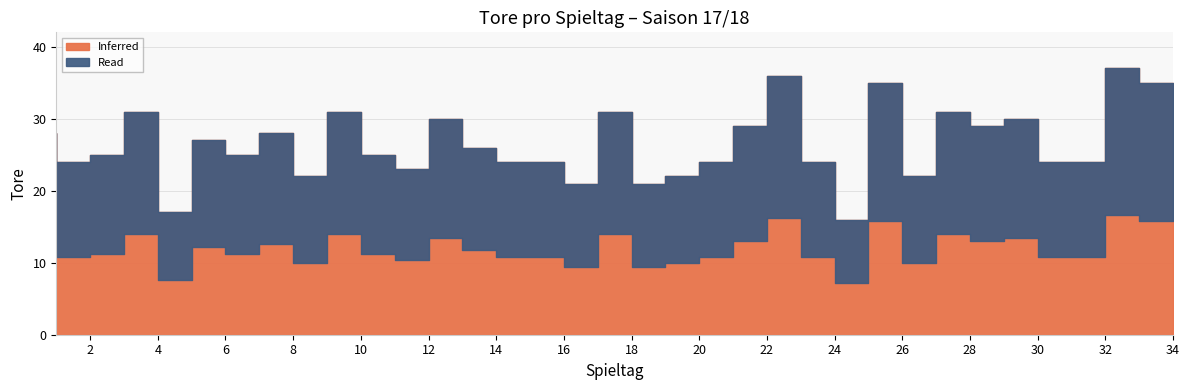

List the labels in order of value, smallest first.

25, 5, 17, 19, 9, 20, 27, 12, 2, 15, 16, 21, 24, 31, 32, 3, 7, 11, 14, 6, 1, 8, 22, 29, 13, 30, 4, 10, 18, 28, 26, 34, 23, 33